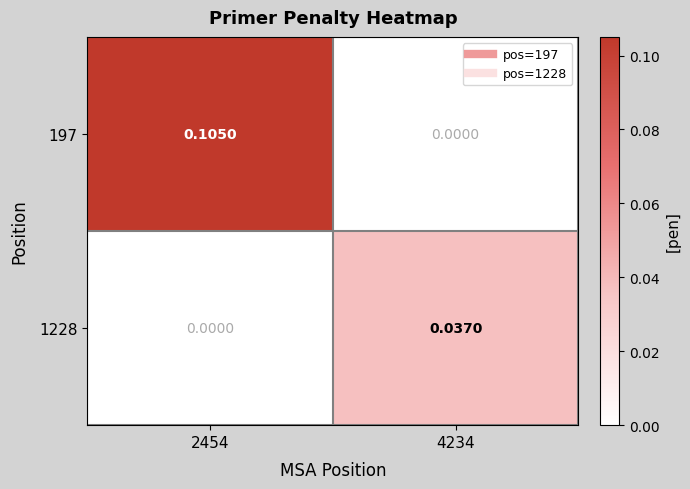

Is the value of 1228 at 4234 greater than the value of 197 at 4234?

Yes